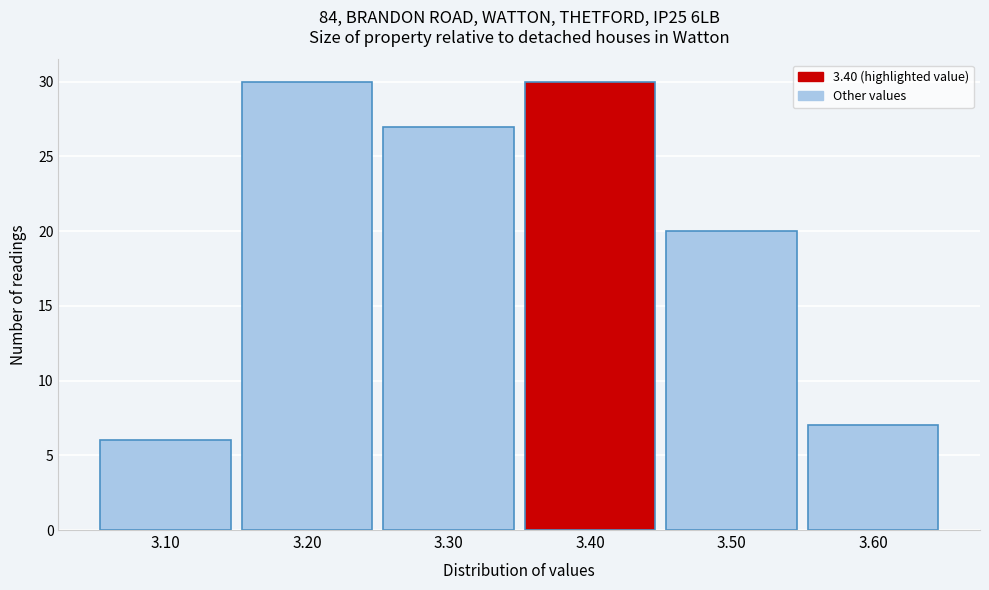

Reading left to right, transcribe this chart: for each bar, give the range it covers on the x-axis and its height. The values are not printed on the chart, so give them approximately, as read against the axis.

3.05 to 3.15: 6
3.15 to 3.25: 30
3.25 to 3.35: 27
3.35 to 3.45: 30
3.45 to 3.55: 20
3.55 to 3.65: 7